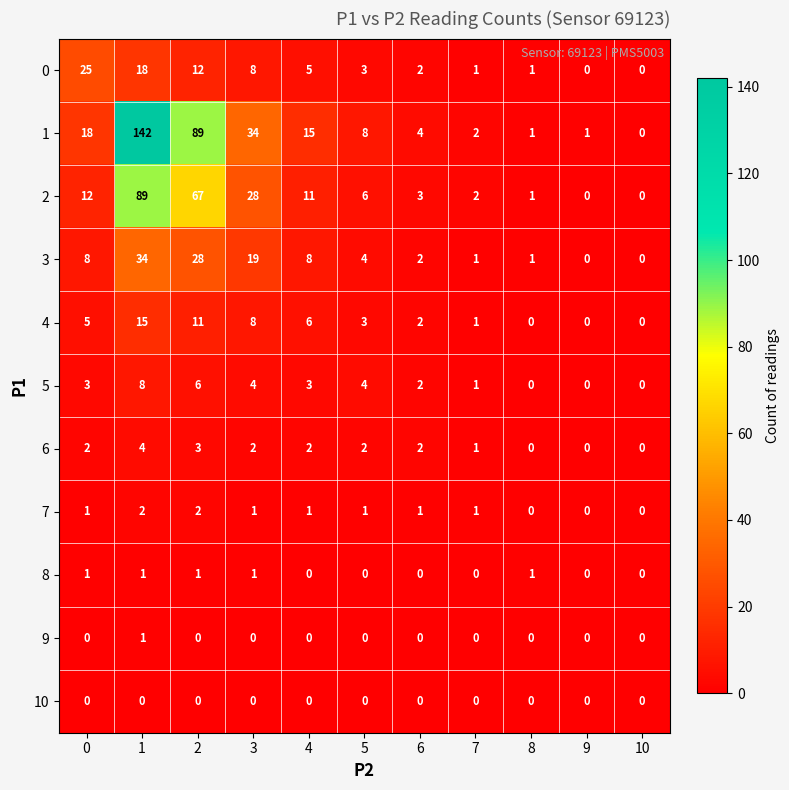

The 4 series shows 1 at 7. True or false?

True